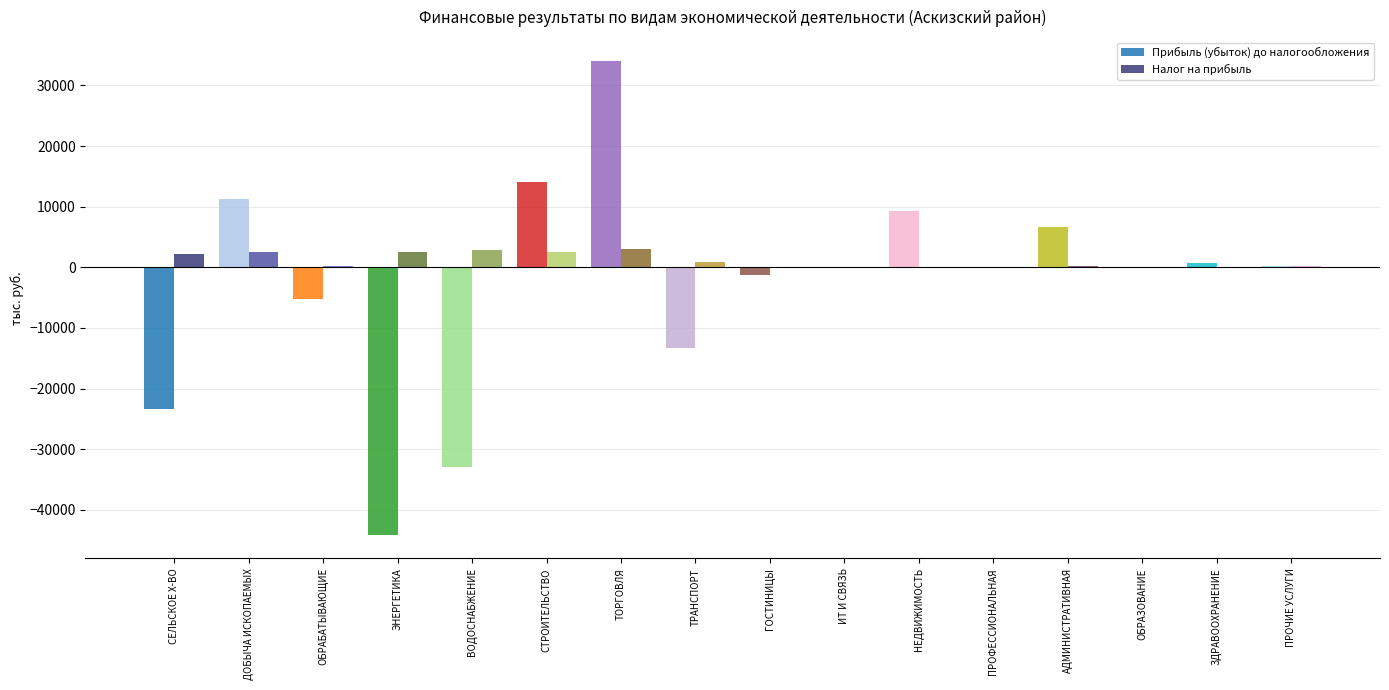

Are the bars grouped side by side (vs. stacked)?

Yes